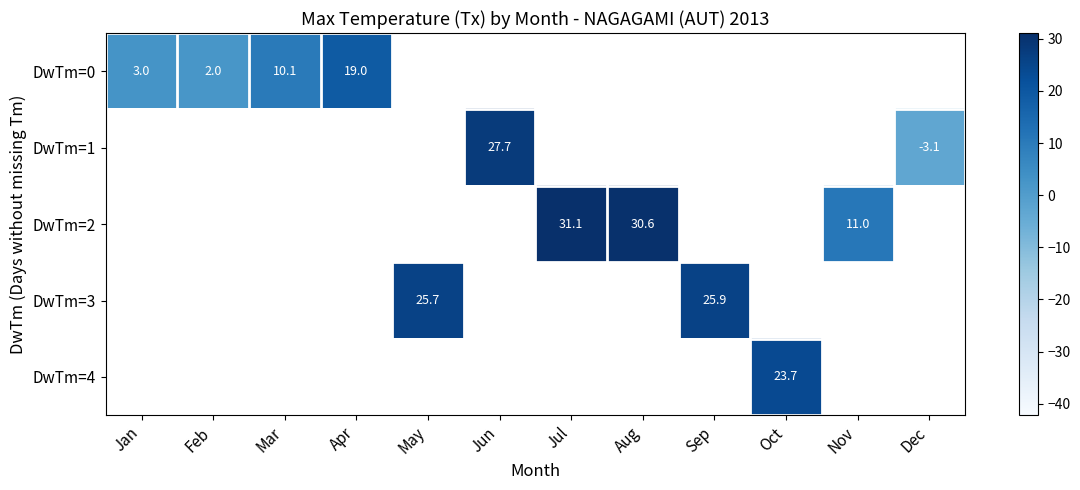

Is it true that DwTm=2 equals 12.2 at Jul?

False